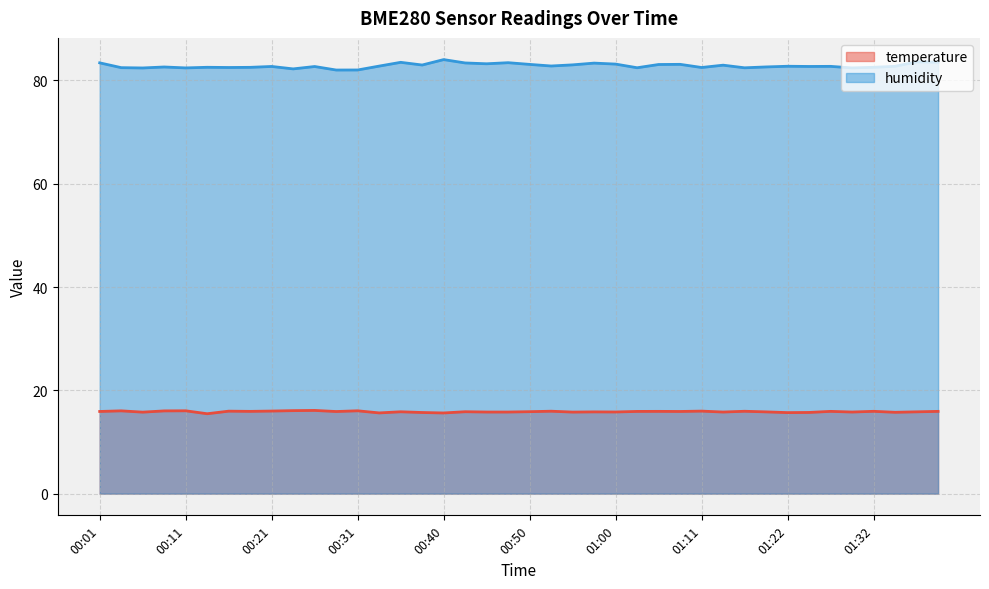

What is the difference between the second highest and second lowest values in the temperature series?

0.5